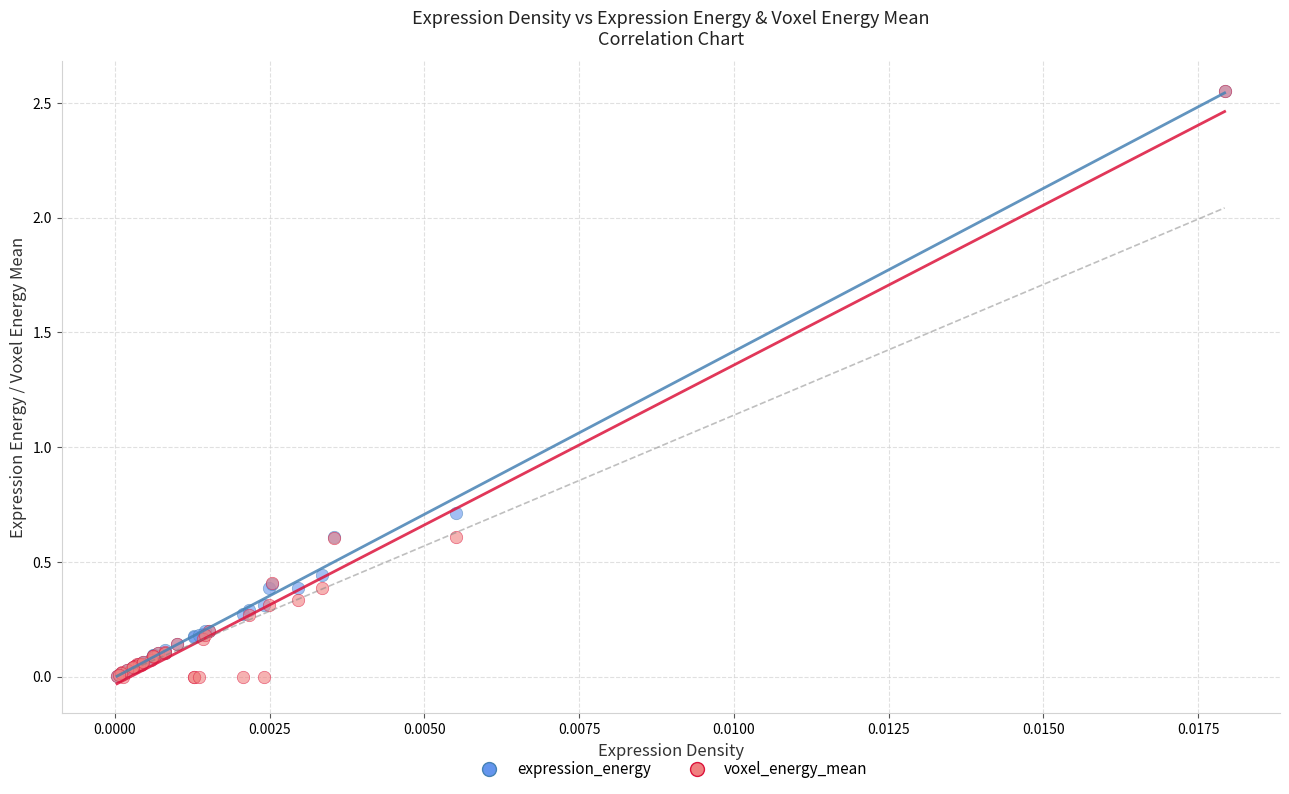

Which series has the largest Y range (max minus min)?

voxel_energy_mean